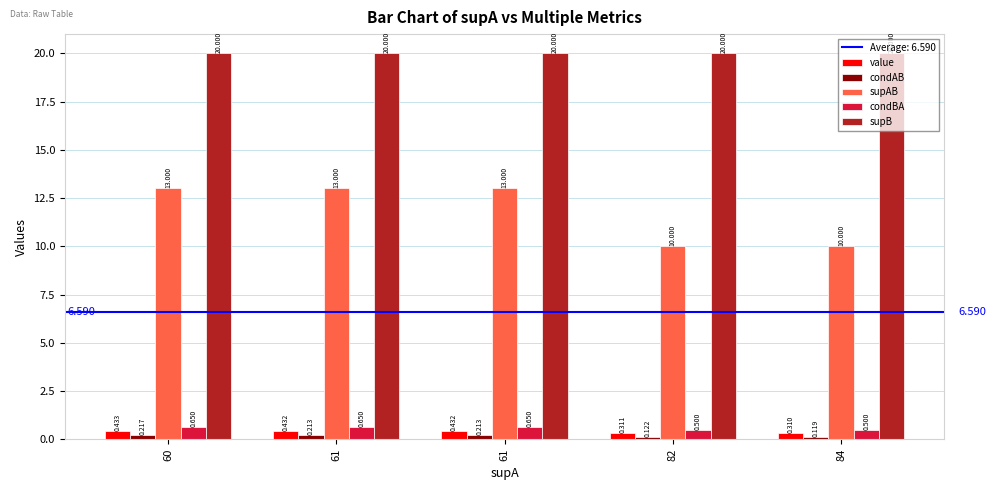

How many bars are there in total?

25